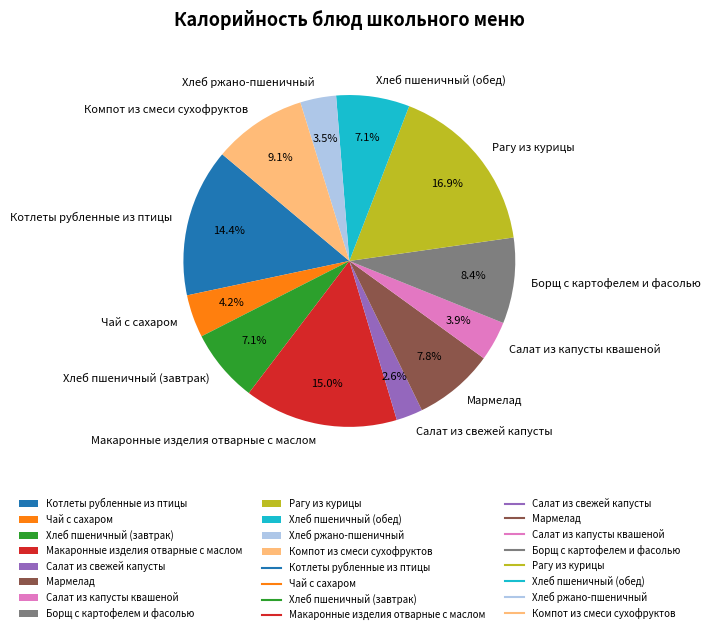

Combined, do Компот из смеси сухофруктов and Мармелад account for over 50%?

No